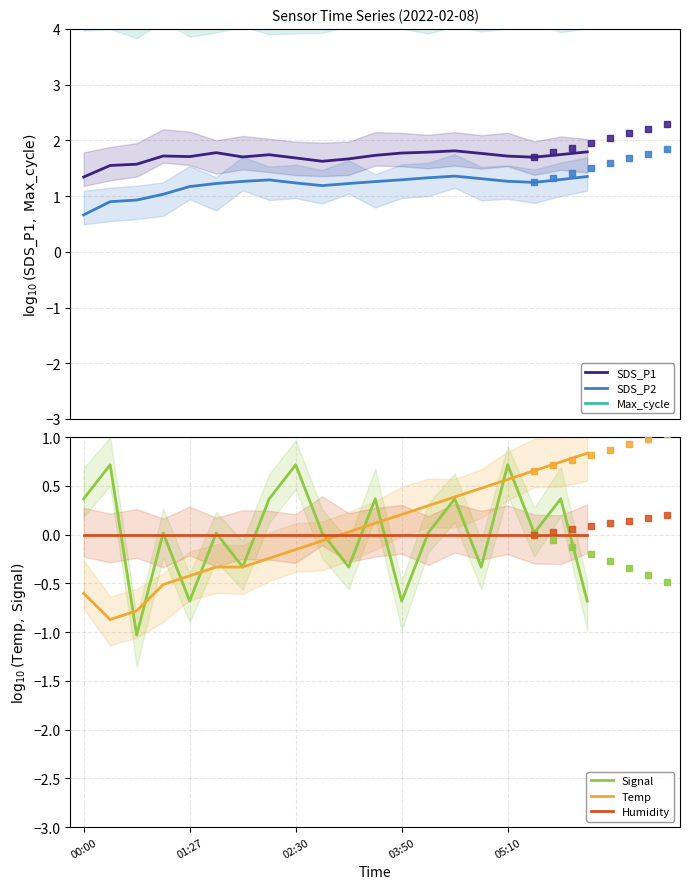

How many lines are shown in the chart?

6